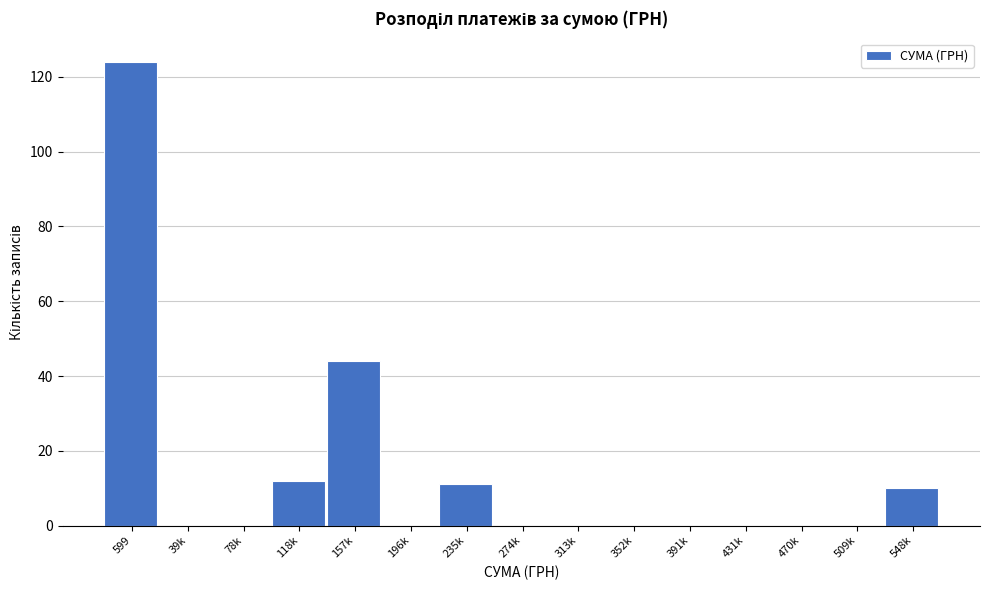

Reading right to left, what are all the values shown in this chart?

548k=10	509k=0	470k=0	431k=0	391k=0	352k=0	313k=0	274k=0	235k=11	196k=0	157k=44	118k=12	78k=0	39k=0	599=124